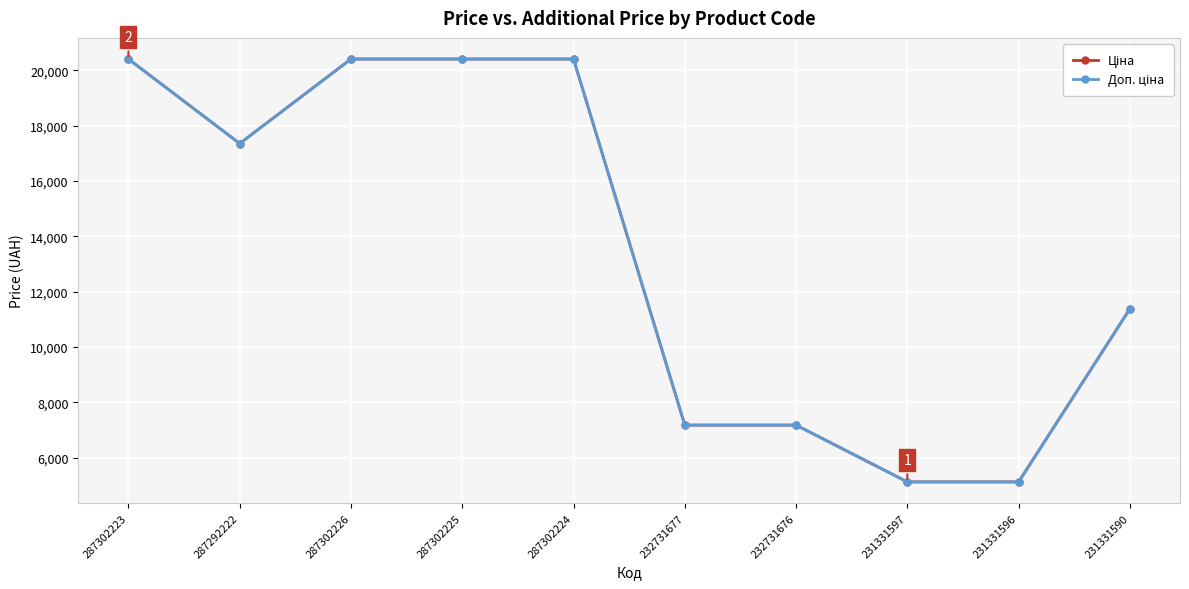

At how many categories does at least one series exceed 18959?

4